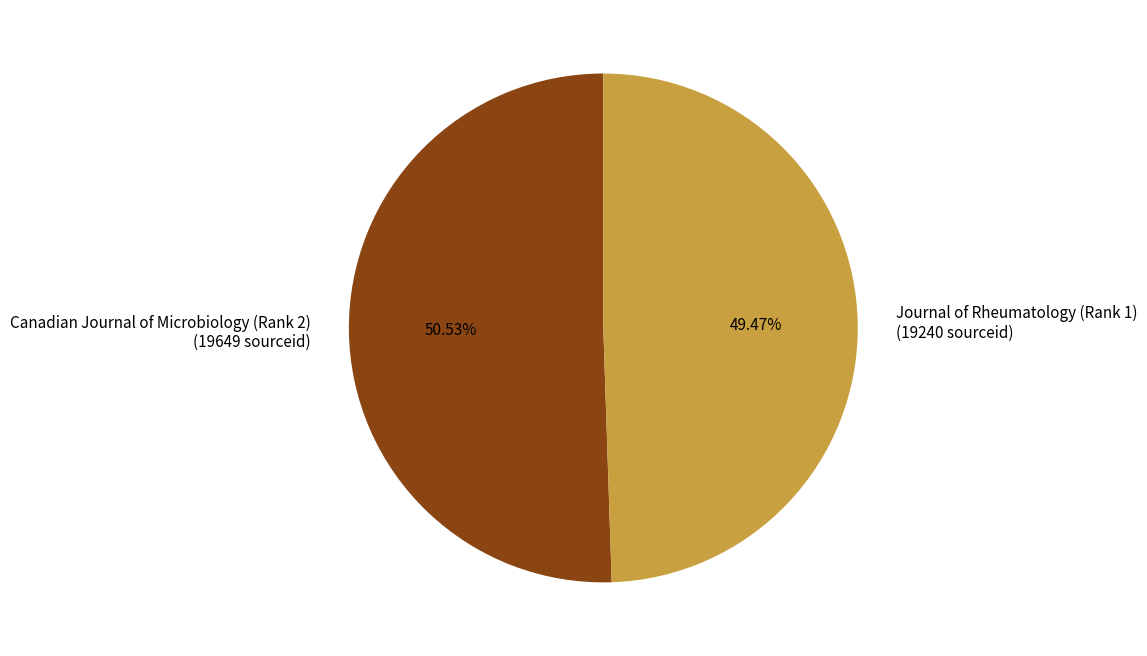

Which category has the smallest portion of the pie?

Journal of Rheumatology (Rank 1)